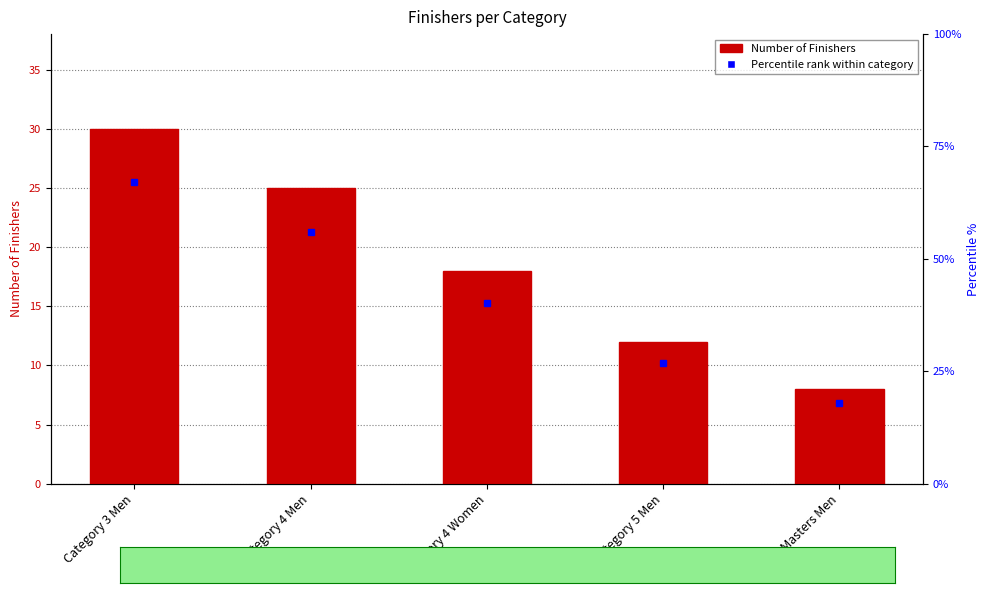

Reading left to right, list all the values displayed in this chart.

Category 3 Men=30	Category 4 Men=25	Category 4 Women=18	Category 5 Men=12	Masters Men=8